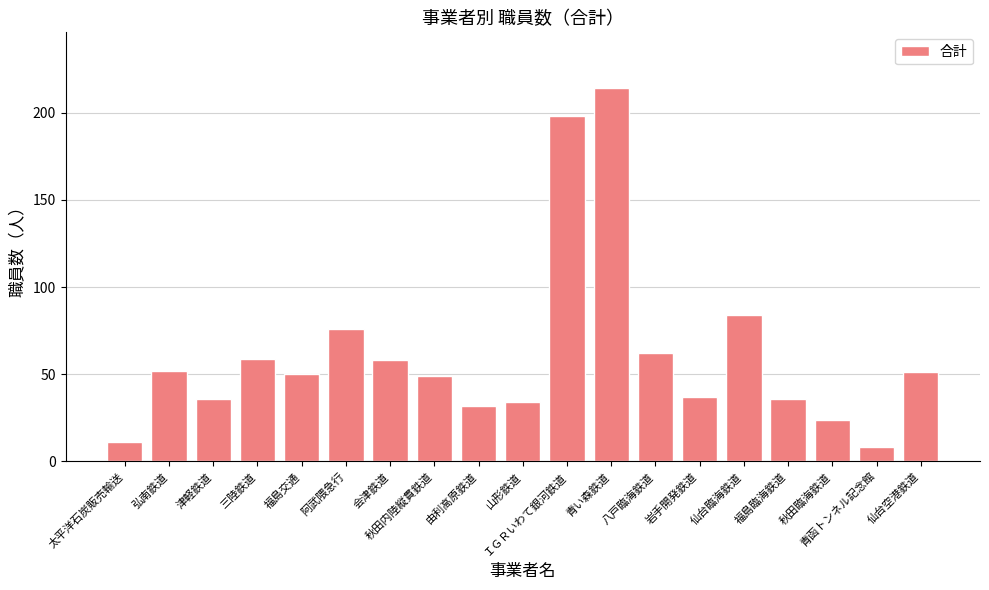

At which label is the value closest to 111?

仙台臨海鉄道